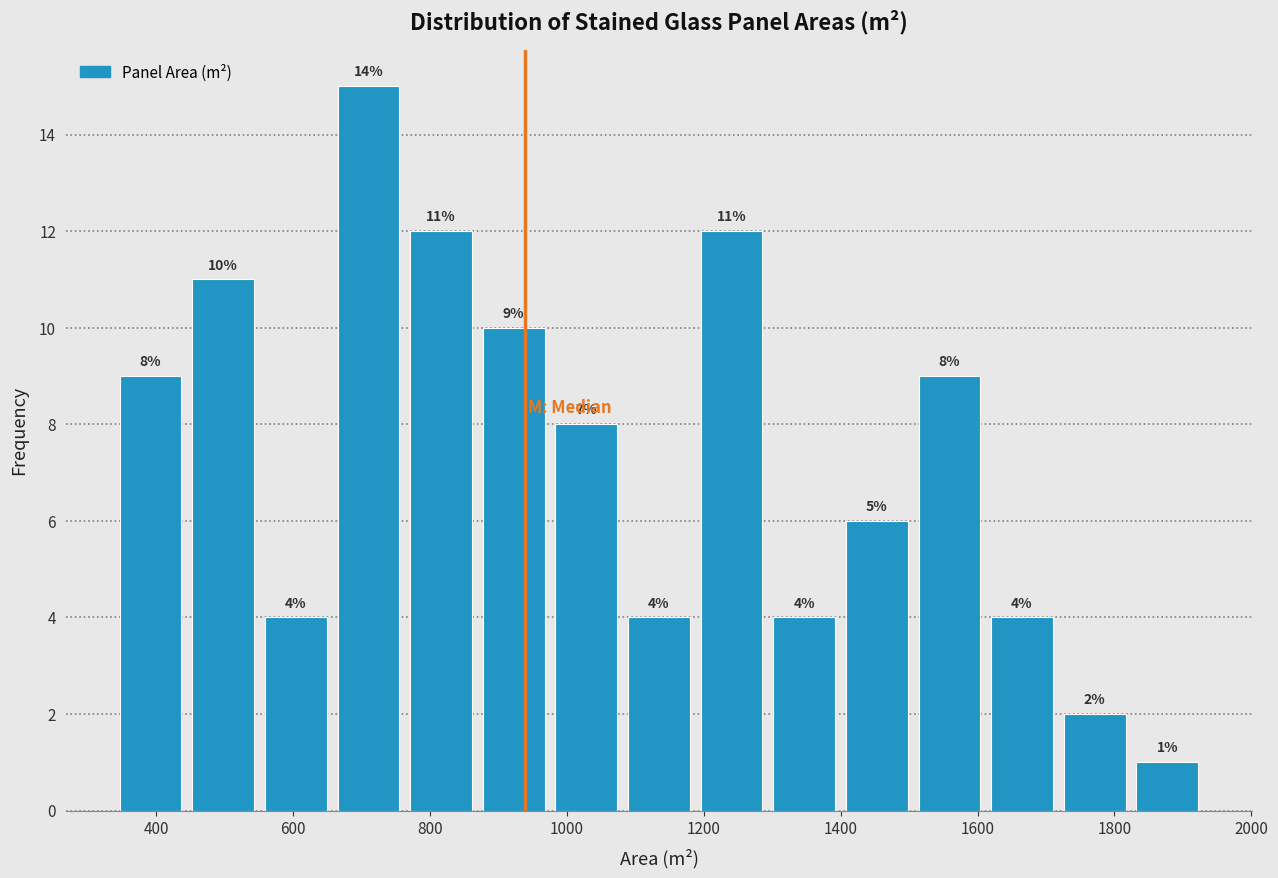

Which range on the x-axis has the tallest bar?

660 to 760